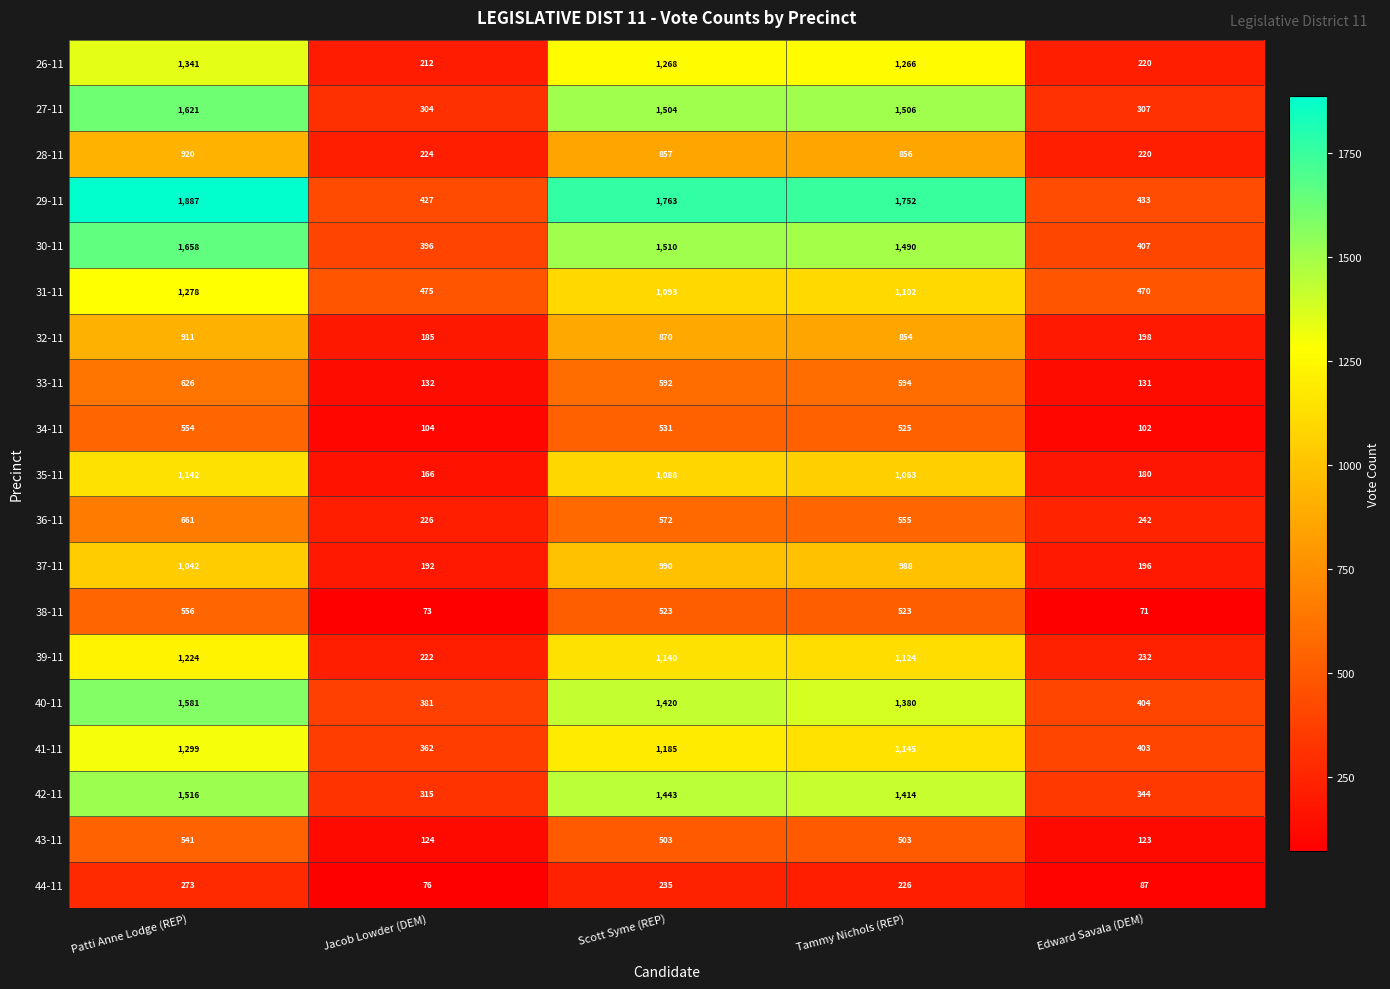

List the series in order of their peak value, lowest first.

44-11, 43-11, 34-11, 38-11, 33-11, 36-11, 32-11, 28-11, 37-11, 35-11, 39-11, 31-11, 41-11, 26-11, 42-11, 40-11, 27-11, 30-11, 29-11